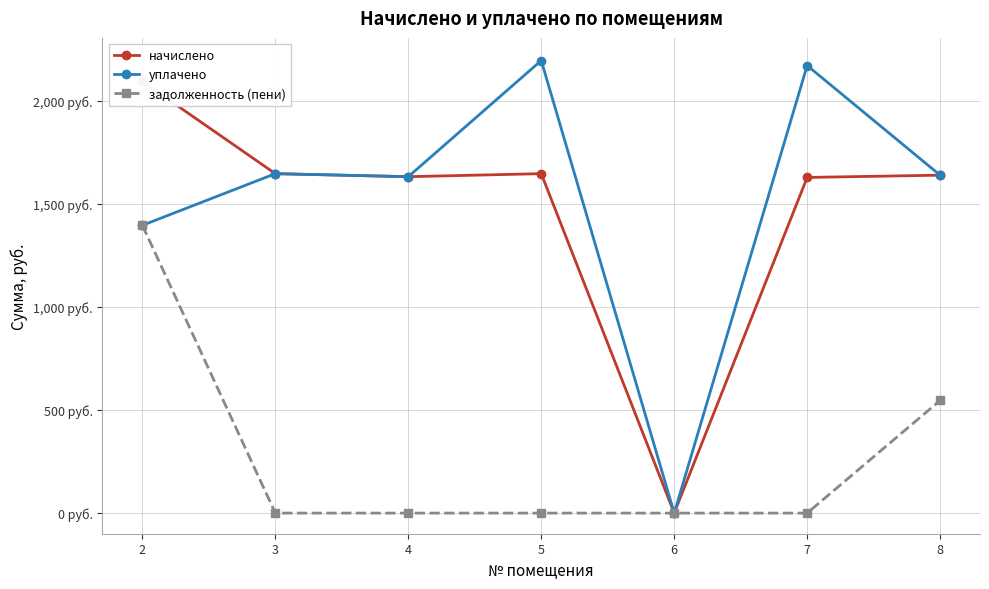

True or false: начислено and уплачено intersect in this chart.

False